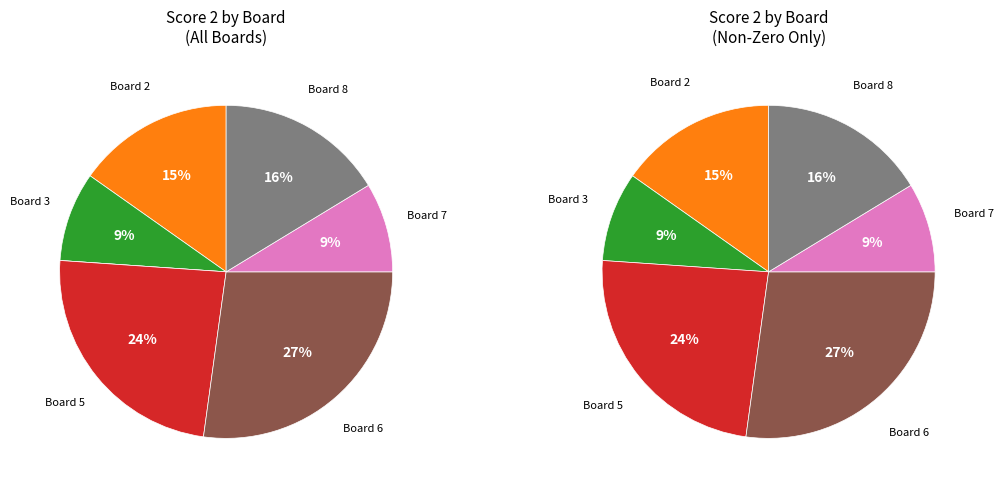

What is the ratio of the value at Board 2 to the value at Board 6?

0.6